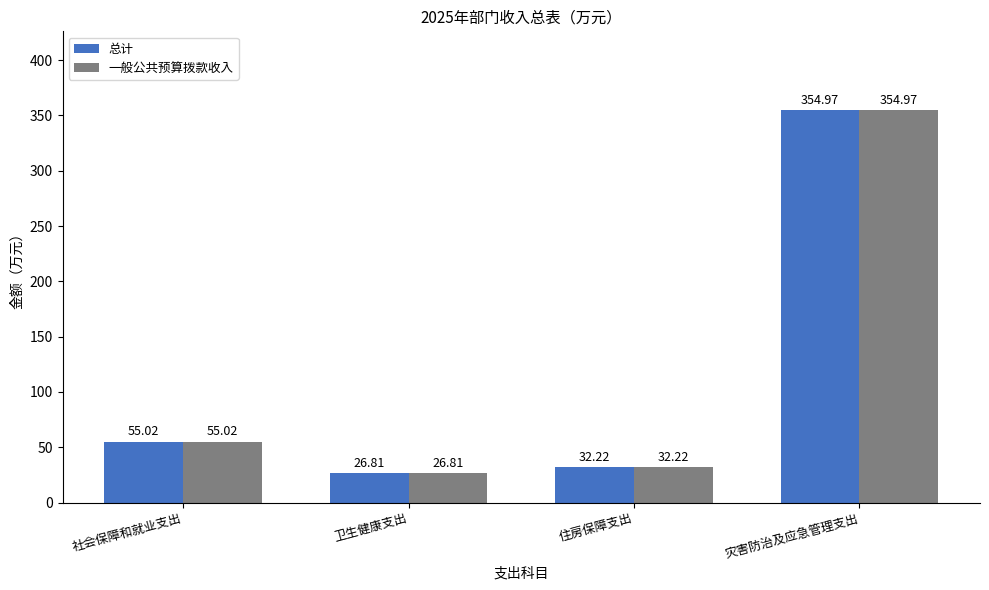

Reading left to right, list all the values displayed in this chart.

总计: 55.0	26.8	32.2	355.0
一般公共预算拨款收入: 55.0	26.8	32.2	355.0